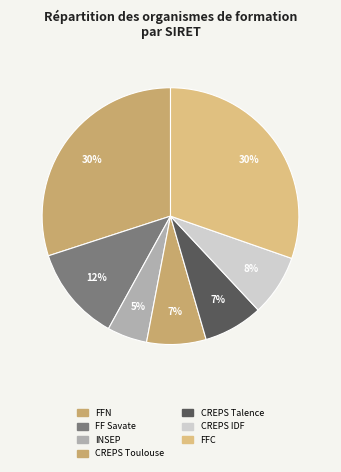

To the nearest percent, what is the difference between the largest and smallest slice percentages?

25%